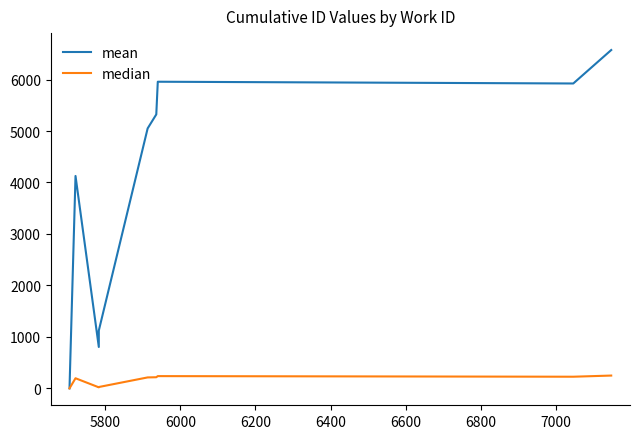

Rank the series by their average value, from lowest to highest.

median, mean